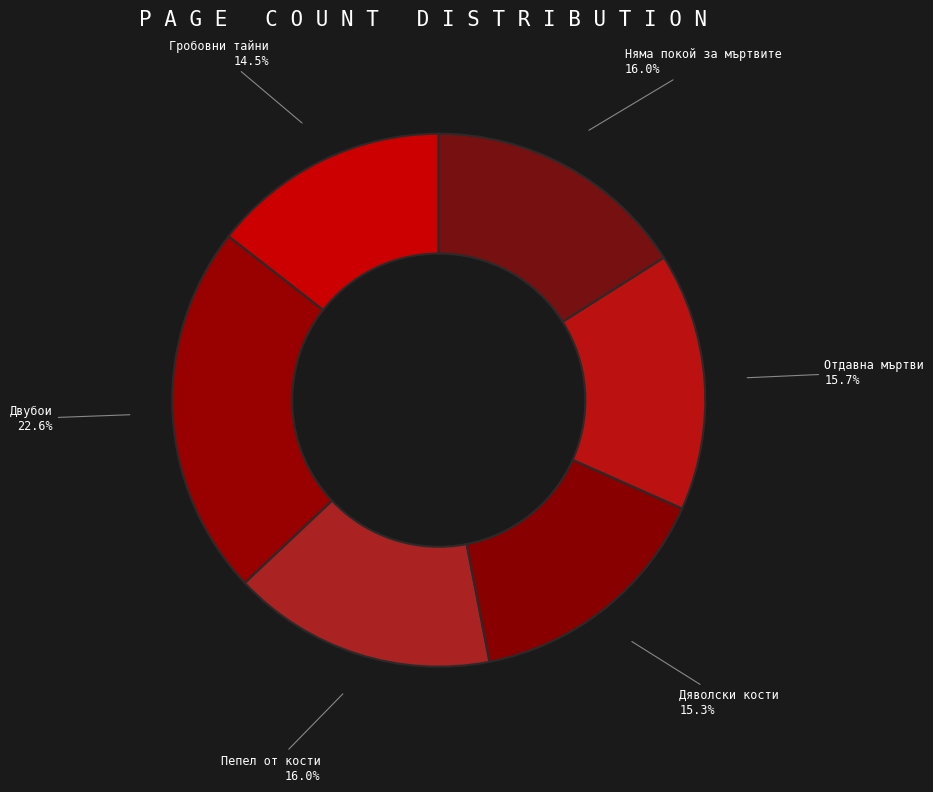

The Дяволски кости slice represents 15% of the pie. True or false?

True